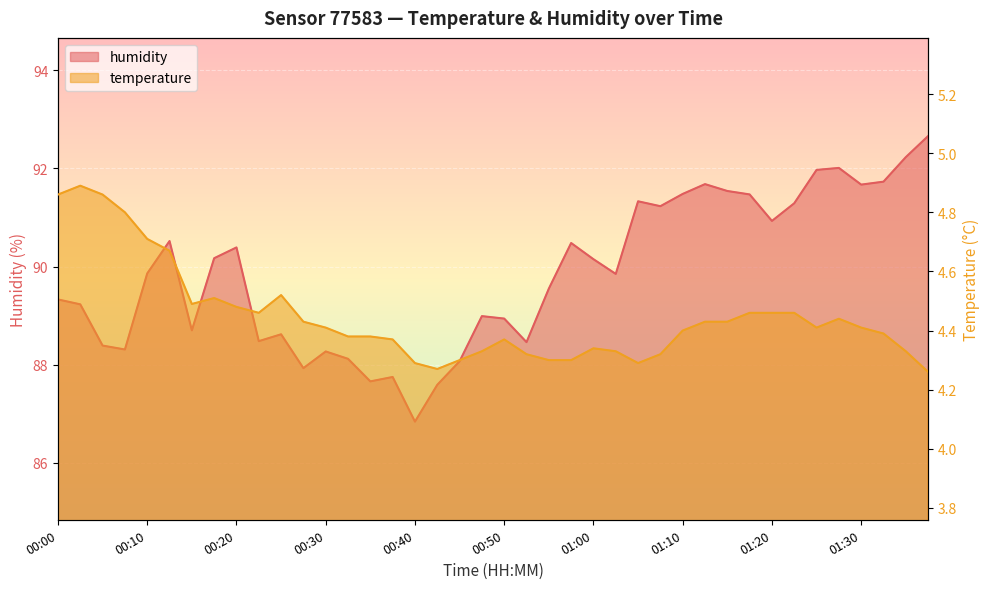

What is the difference between the second highest and second lowest values in the temperature series?

0.6